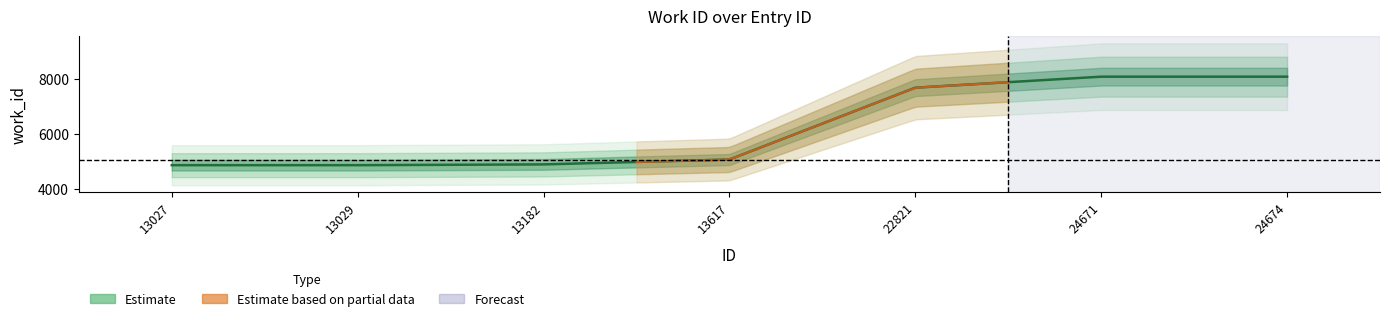

What is the maximum value shown in the chart?

8088